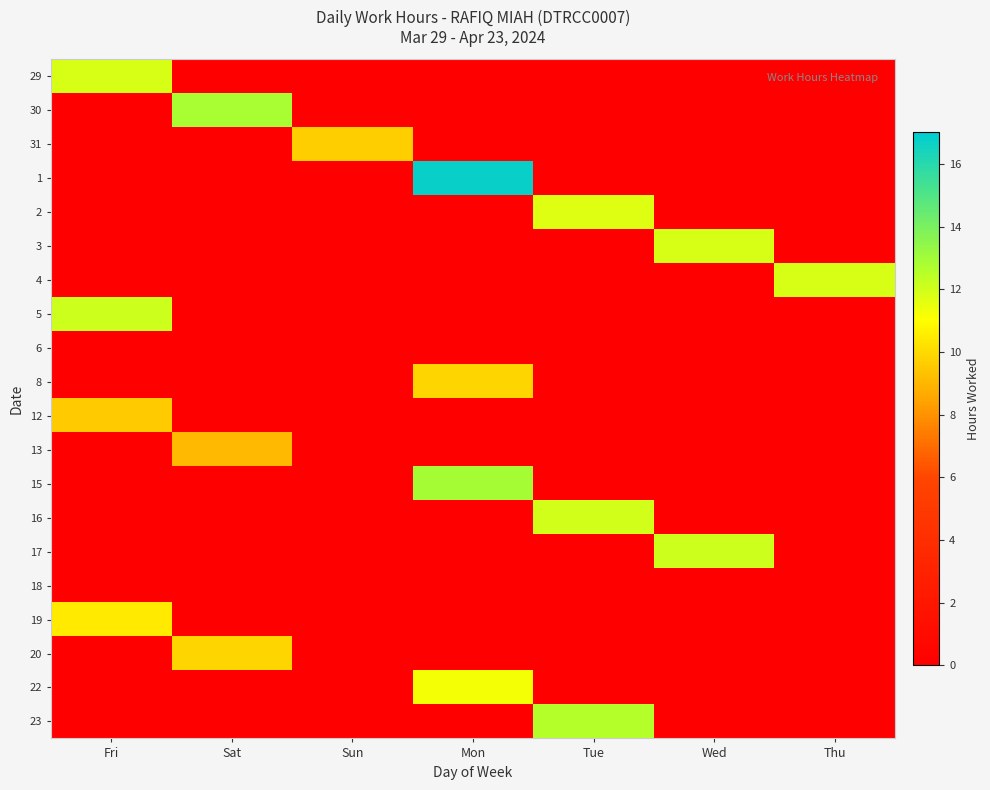

Rank the series by their maximum value, from highest to lowest.

1, 15, 30, 23, 5, 17, 16, 3, 29, 4, 2, 22, 19, 20, 8, 31, 12, 13, 6, 18